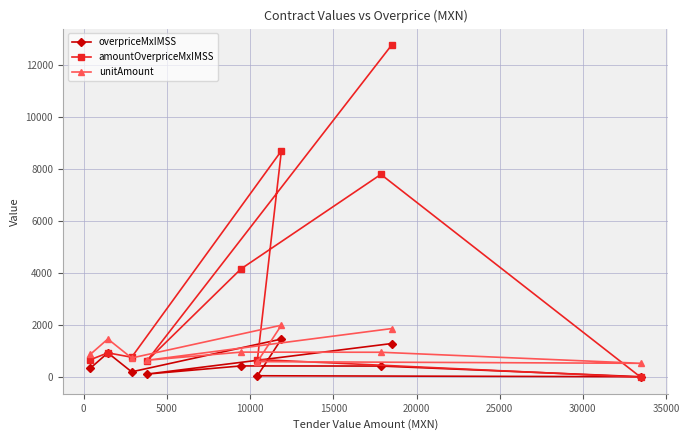

What is the sum of all amountOverpriceMxIMSS values?

36905.9